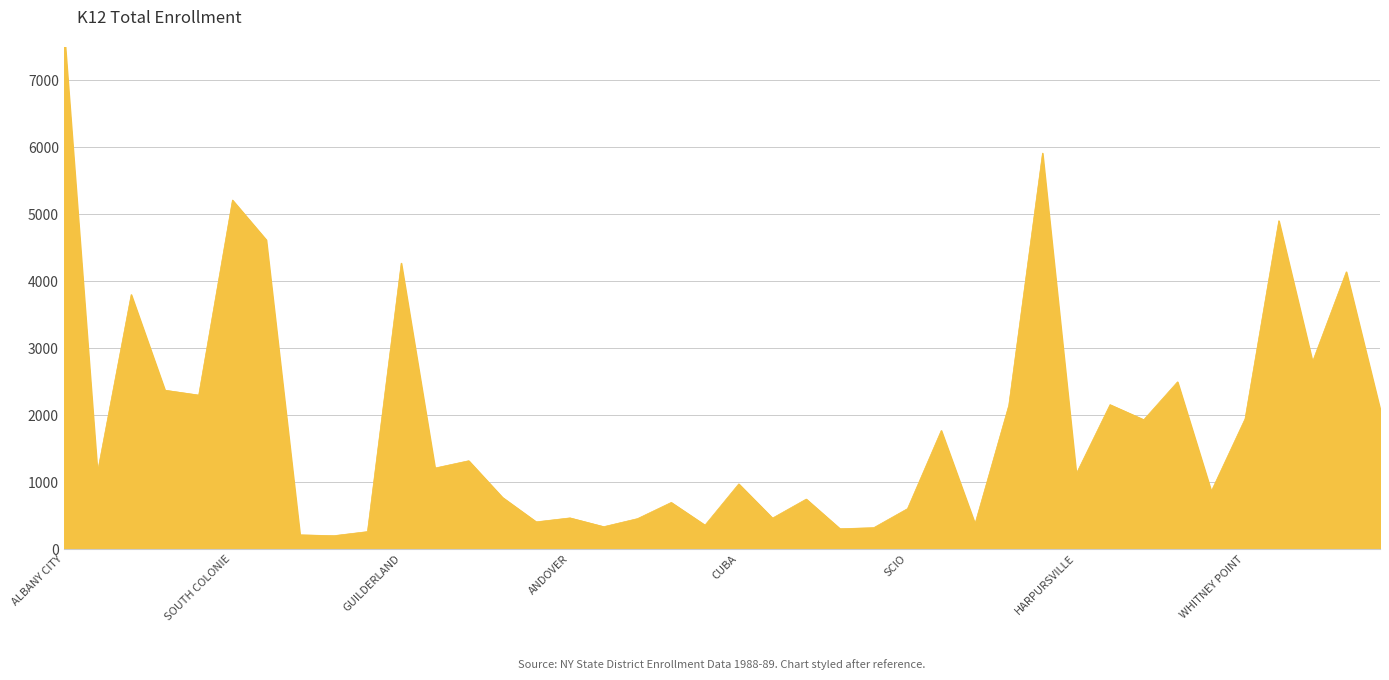

How many interior local valleys (lower than both neighbors) does the data have?

14